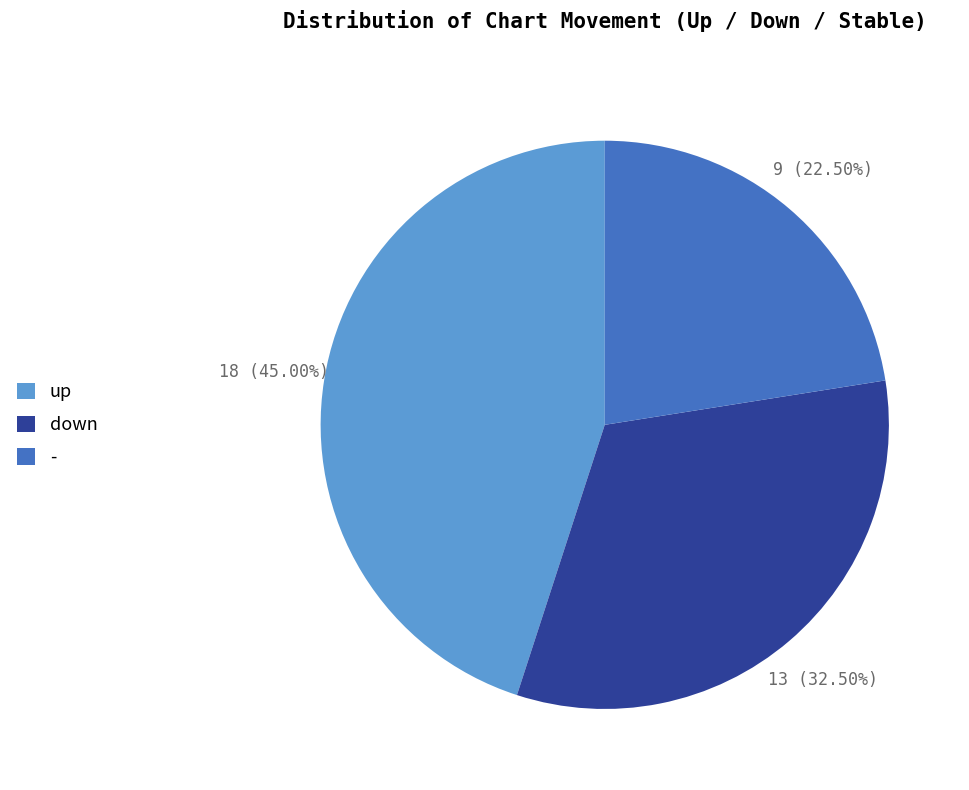

Combined, what portion of the pie is down and up?

77.5%